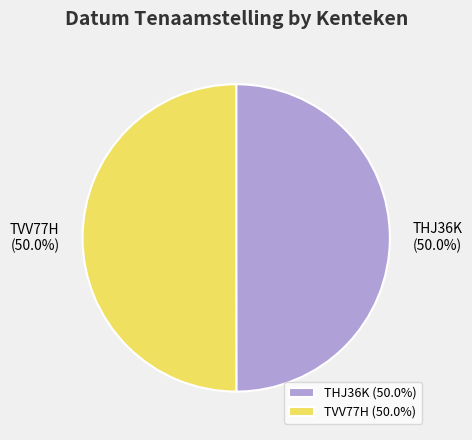

How many slices are in this pie chart?

2